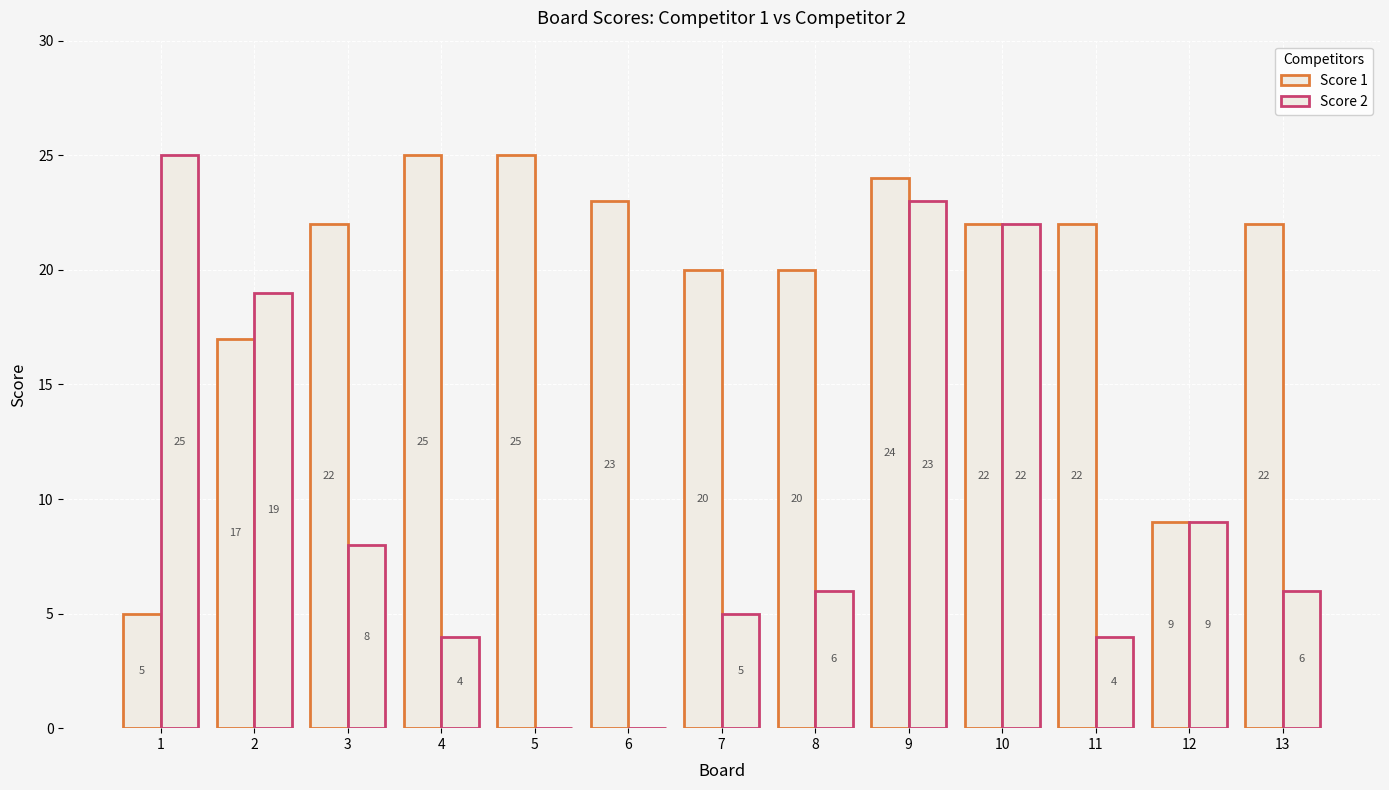

Where is Score 1 nearest to the value 15?

2